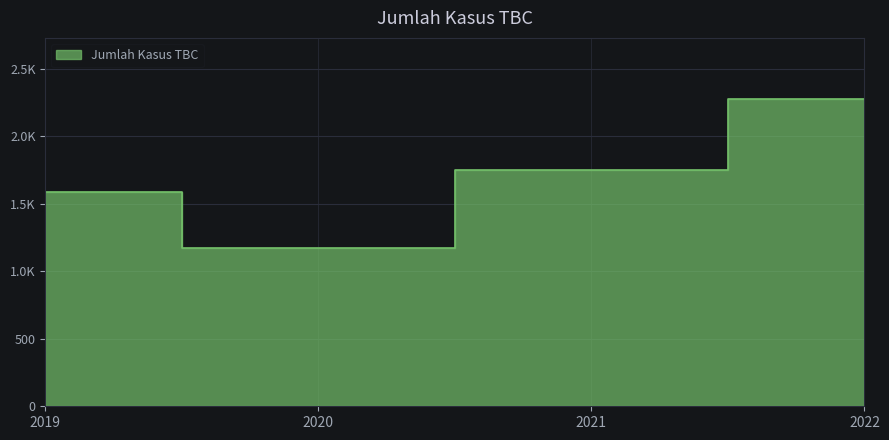

How many points are lower than both their immediate neighbors (excluding endpoints)?

1